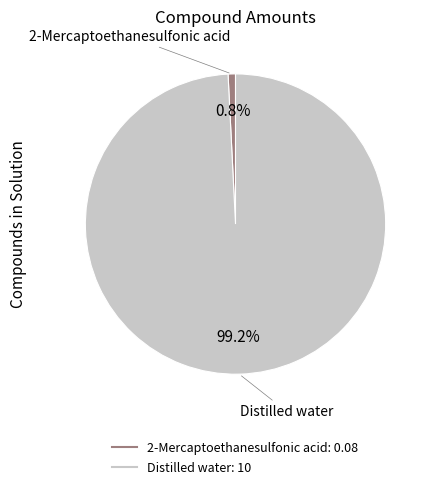

True or false: 2-Mercaptoethanesulfonic acid accounts for 6% of the total.

False